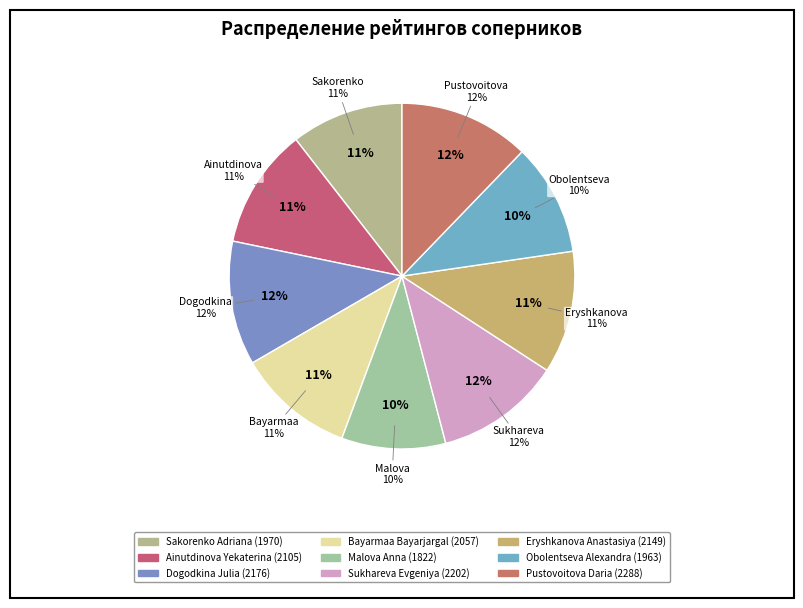

Which category has the smallest portion of the pie?

Malova Anna